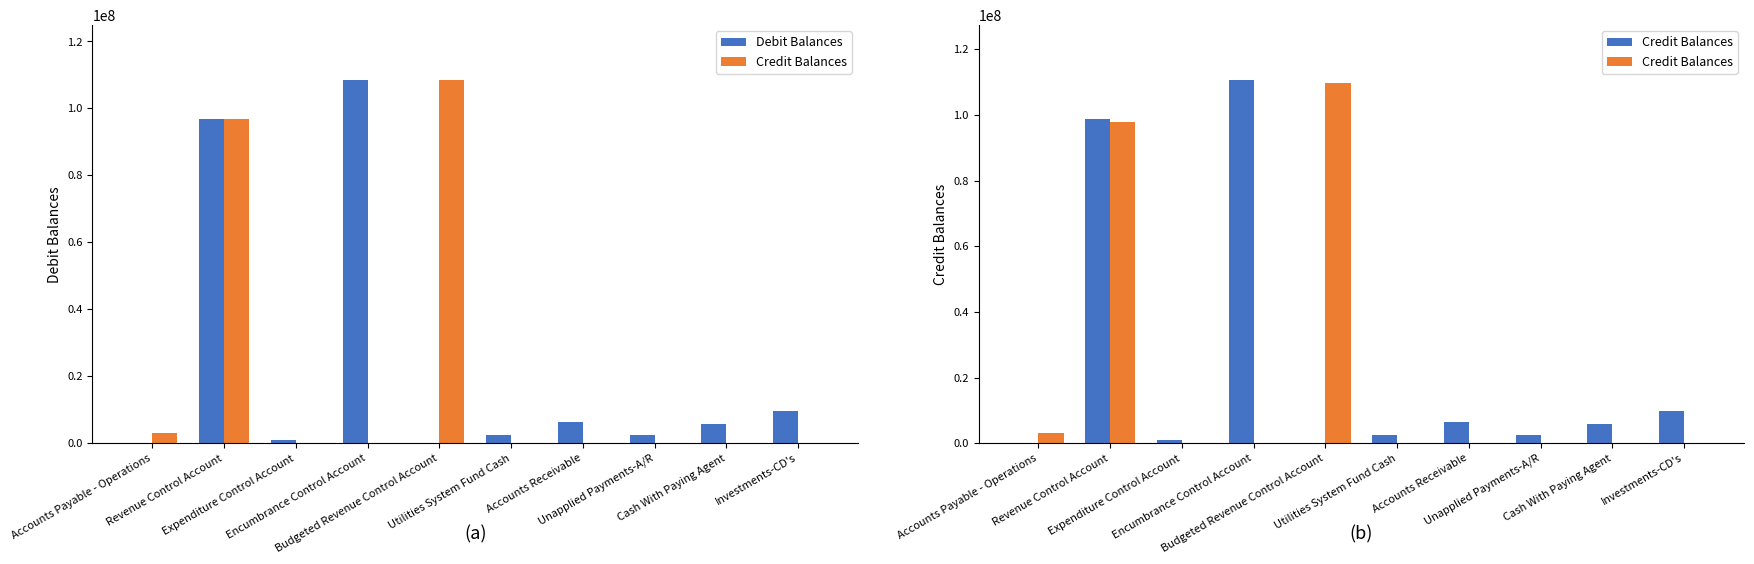

Reading right to left, transcribe all the data shown in this chart.

Debit Balances: 9500000.0	5878844.4	2600115.4	6252360.7	2585963.7	0.0	108596307.0	901428.6	96922333.1	0.0
Credit Balances: 0.0	0.0	0.0	0.0	0.0	109682270.1	0.0	0.0	97849762.8	3173684.5